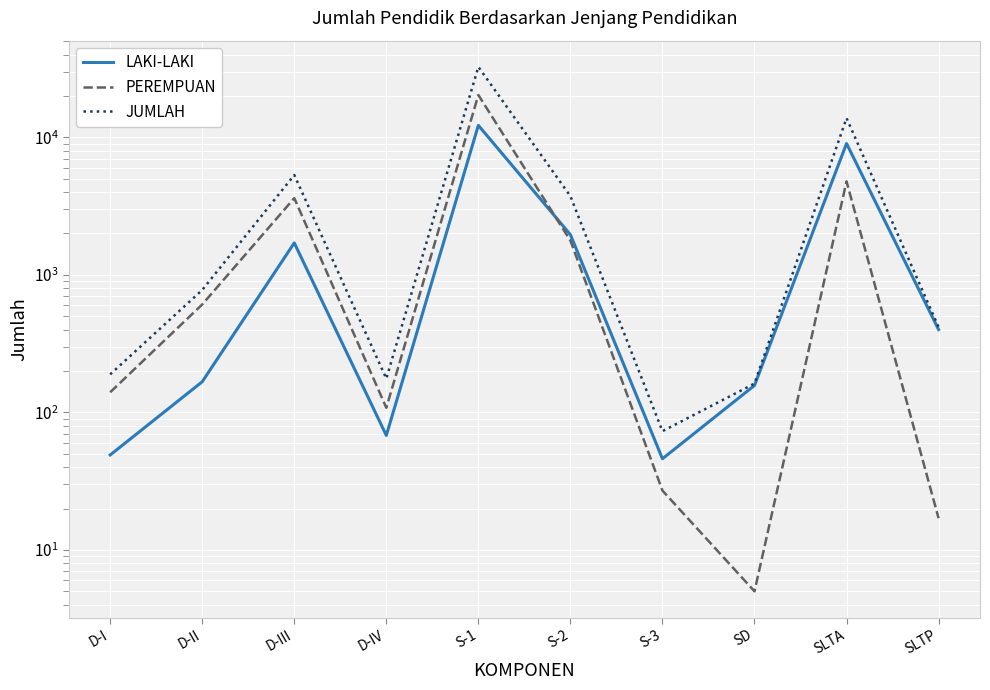

What is the label of the 7th point from the right?

D-IV